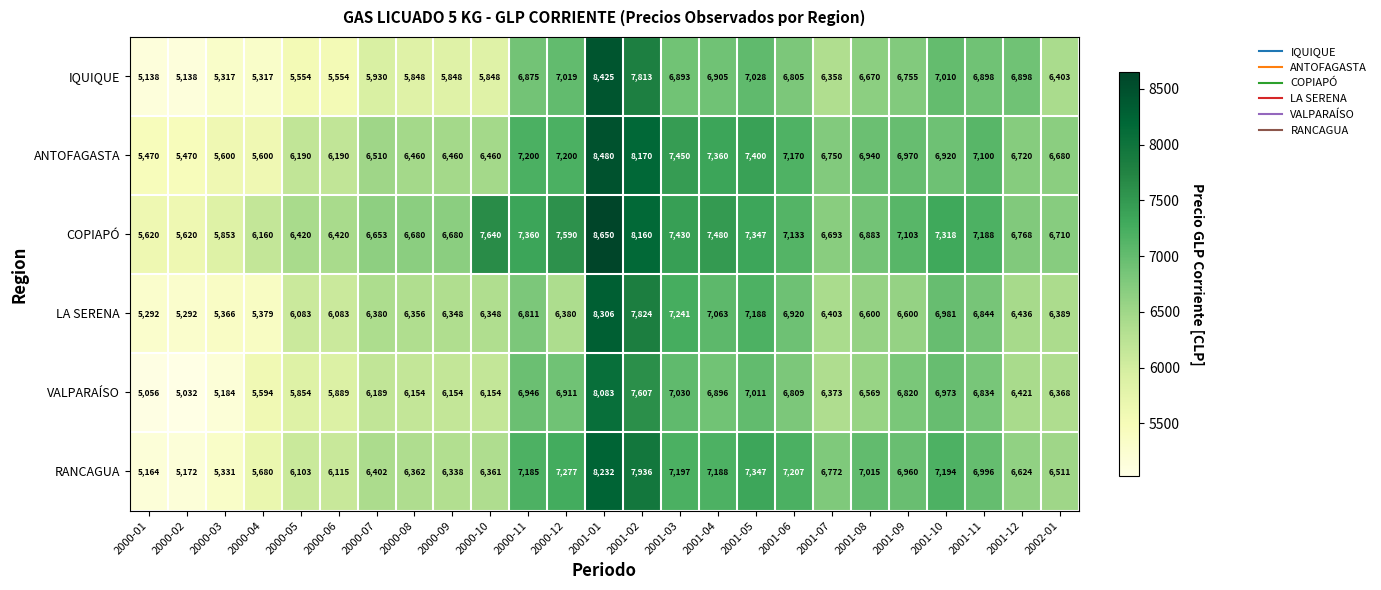

The LA SERENA series shows 7241 at 2001-03. True or false?

True